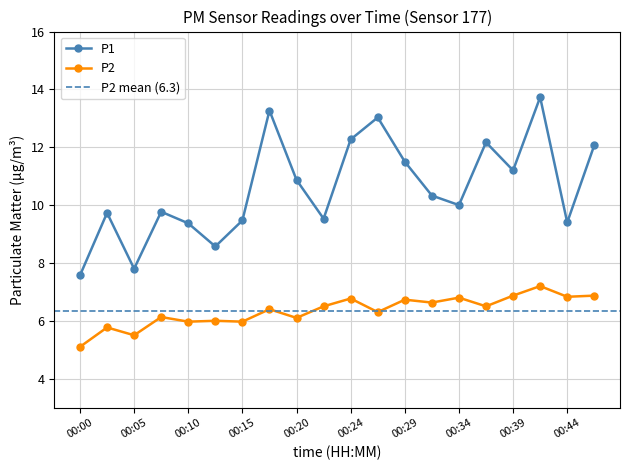

True or false: P2 and P1 cross at least once.

False